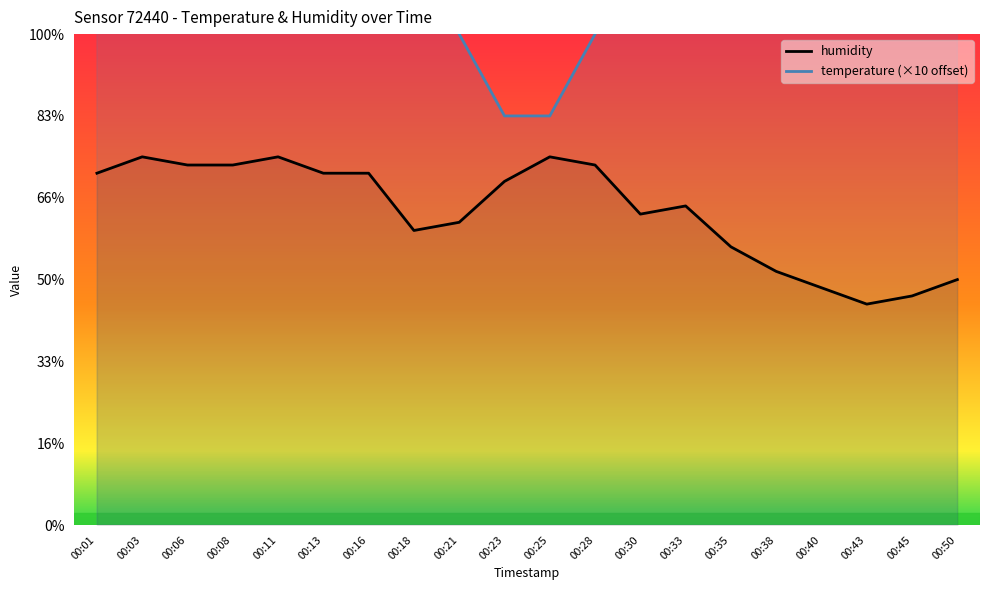

True or false: humidity and temperature cross at least once.

False